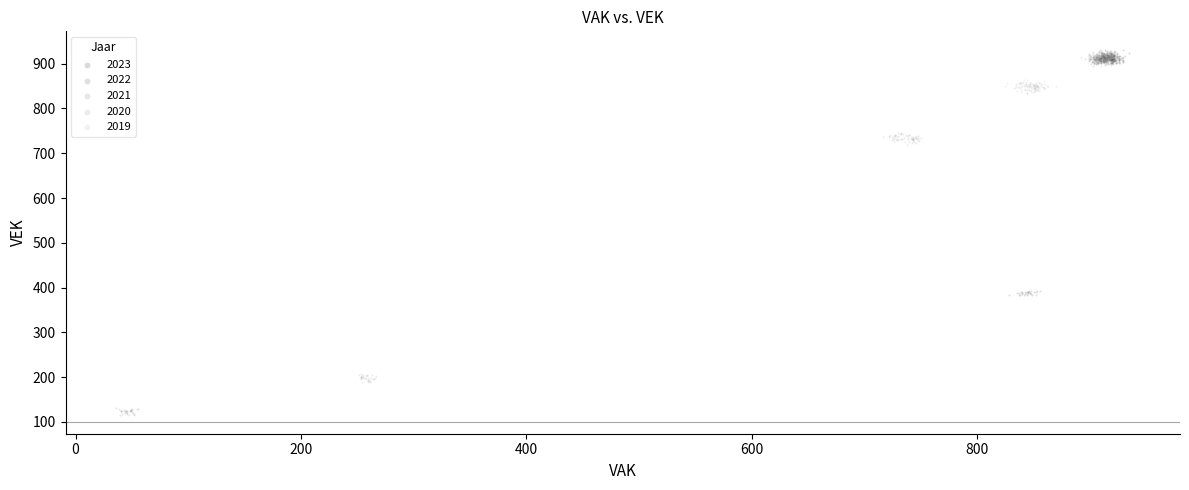

What are all the series names shown in the legend?

2023, 2022, 2021, 2020, 2019